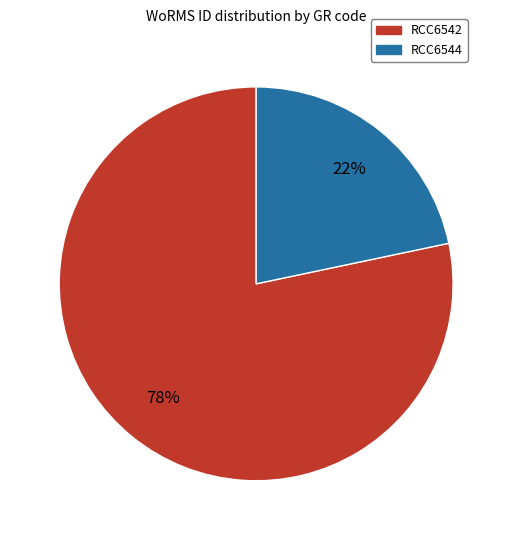

The RCC6542 slice represents 88% of the pie. True or false?

False